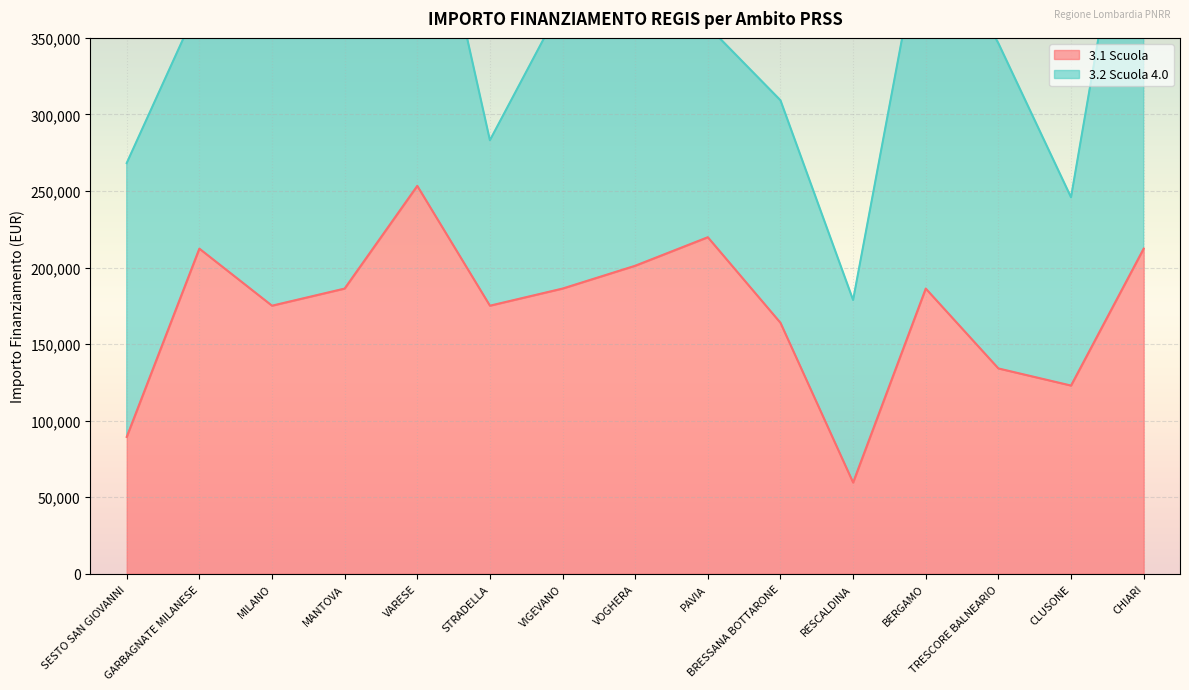

What is the change in value from BERGAMO to CLUSONE?

-63338.9